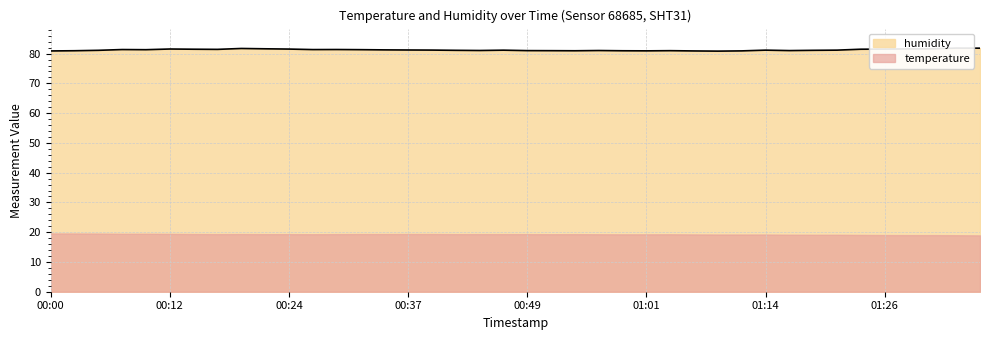

Which label corresponds to the smallest value in the chart?

2023-09-07T01:09:49